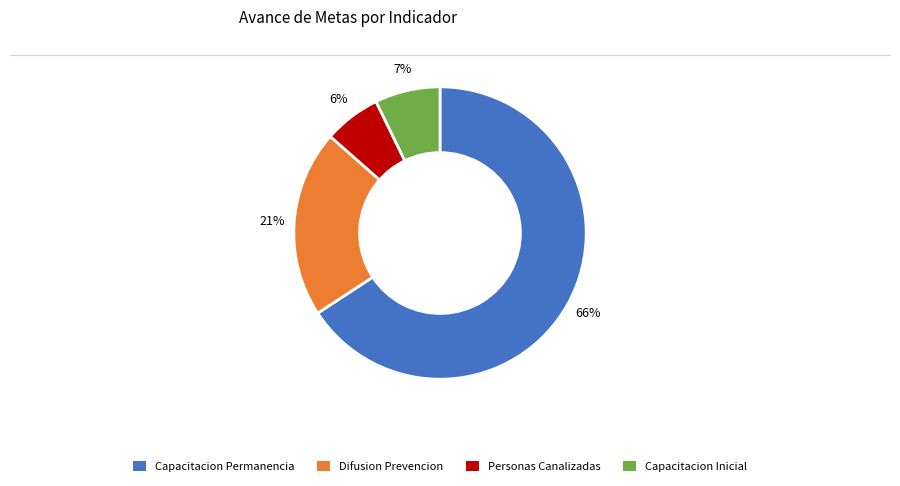

Rank the categories by value from lowest to highest.

Personas Canalizadas, Capacitacion Inicial, Difusion Prevencion, Capacitacion Permanencia